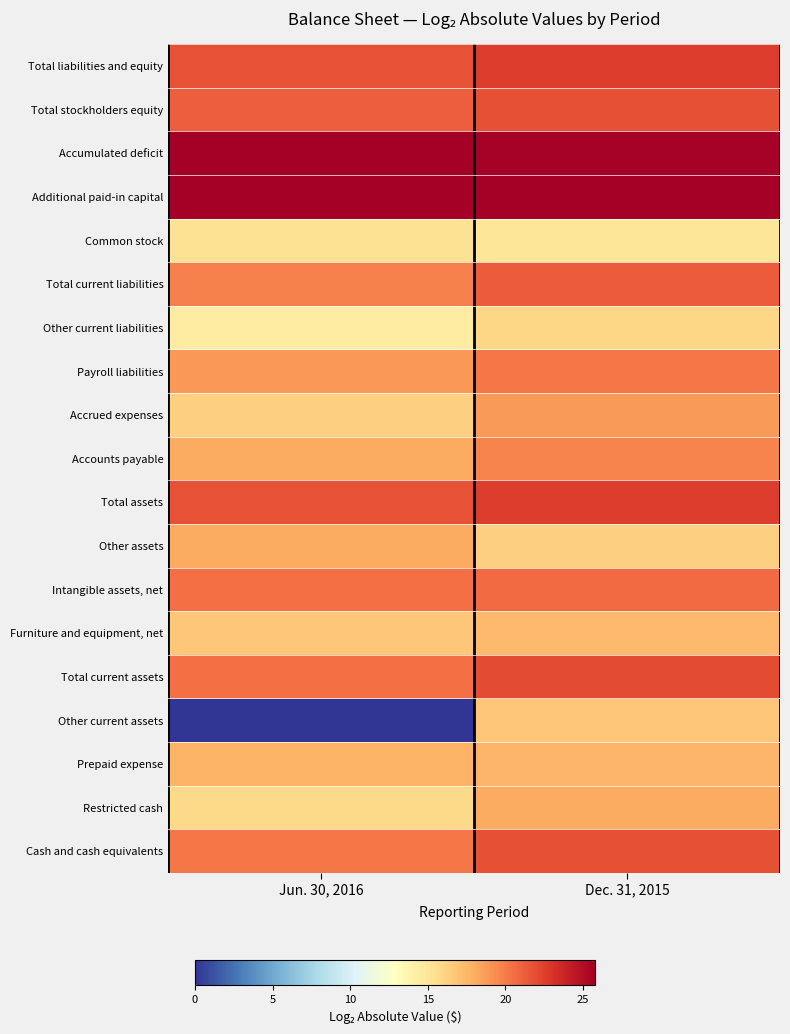

Reading right to left, extract all data points from this chart.

Cash and cash equivalents: Dec. 31, 2015=21.8	Jun. 30, 2016=20.2
Restricted cash: Dec. 31, 2015=18.1	Jun. 30, 2016=15.7
Prepaid expense: Dec. 31, 2015=17.6	Jun. 30, 2016=17.7
Other current assets: Dec. 31, 2015=16.8	Jun. 30, 2016=0.0
Total current assets: Dec. 31, 2015=22.0	Jun. 30, 2016=20.5
Furniture and equipment, net: Dec. 31, 2015=17.4	Jun. 30, 2016=16.8
Intangible assets, net: Dec. 31, 2015=20.7	Jun. 30, 2016=20.5
Other assets: Dec. 31, 2015=16.2	Jun. 30, 2016=18.0
Total assets: Dec. 31, 2015=22.6	Jun. 30, 2016=21.6
Accounts payable: Dec. 31, 2015=19.6	Jun. 30, 2016=18.1
Accrued expenses: Dec. 31, 2015=18.8	Jun. 30, 2016=16.2
Payroll liabilities: Dec. 31, 2015=20.1	Jun. 30, 2016=18.9
Other current liabilities: Dec. 31, 2015=16.0	Jun. 30, 2016=14.5
Total current liabilities: Dec. 31, 2015=21.3	Jun. 30, 2016=19.7
Common stock: Dec. 31, 2015=15.0	Jun. 30, 2016=15.3
Additional paid-in capital: Dec. 31, 2015=25.7	Jun. 30, 2016=25.8
Accumulated deficit: Dec. 31, 2015=25.6	Jun. 30, 2016=25.7
Total stockholders equity: Dec. 31, 2015=21.8	Jun. 30, 2016=21.2
Total liabilities and equity: Dec. 31, 2015=22.6	Jun. 30, 2016=21.6